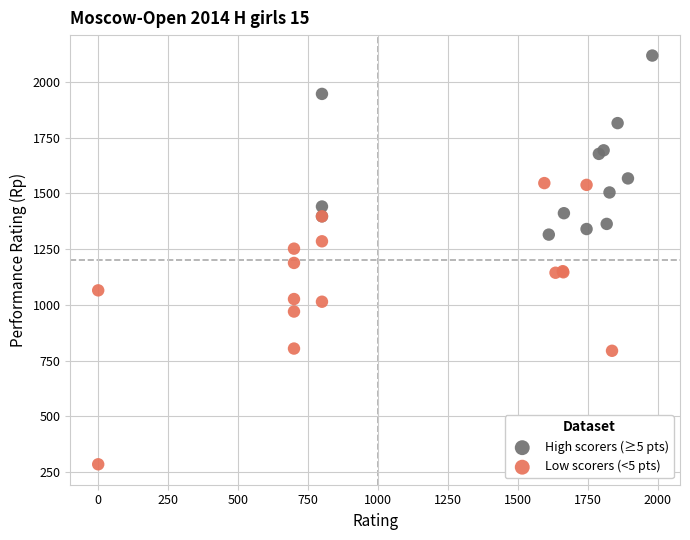

Which series reaches the maximum Y coordinate?

High scorers (≥5 pts)